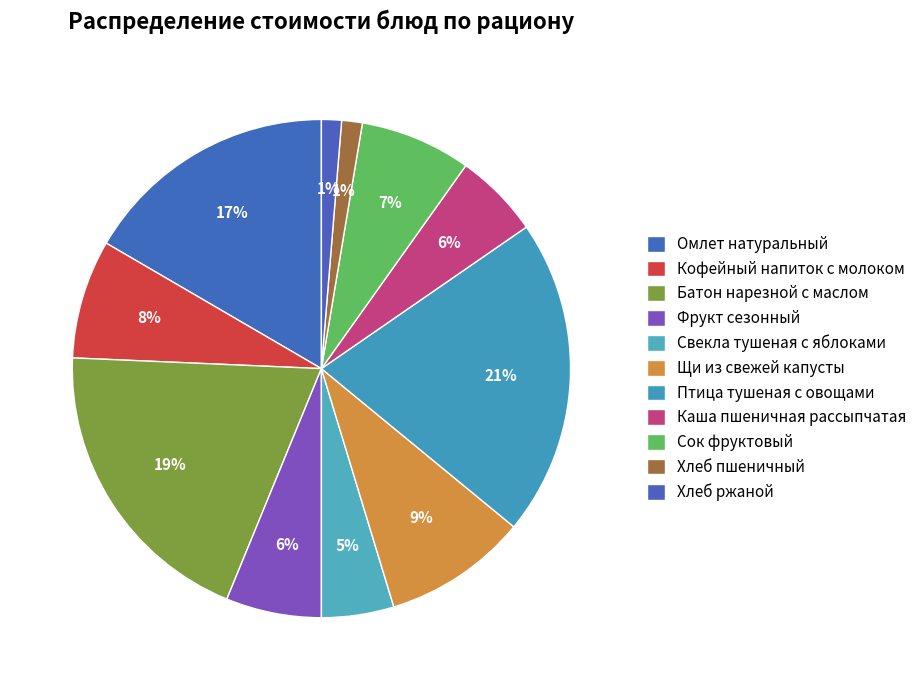

Between Омлет натуральный and Птица тушеная с овощами, which is larger?

Птица тушеная с овощами